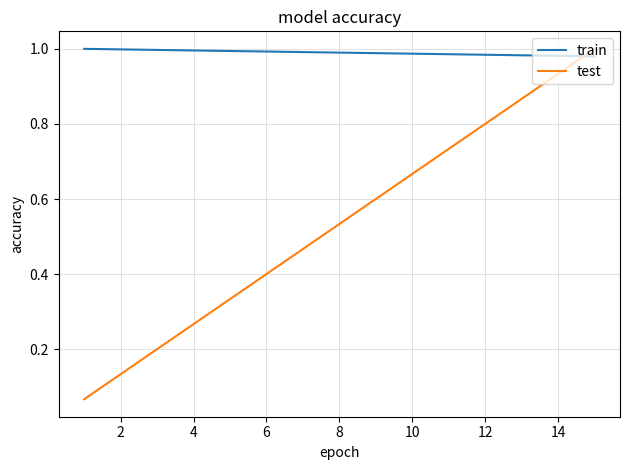

Which series has the largest total across all categories?

train